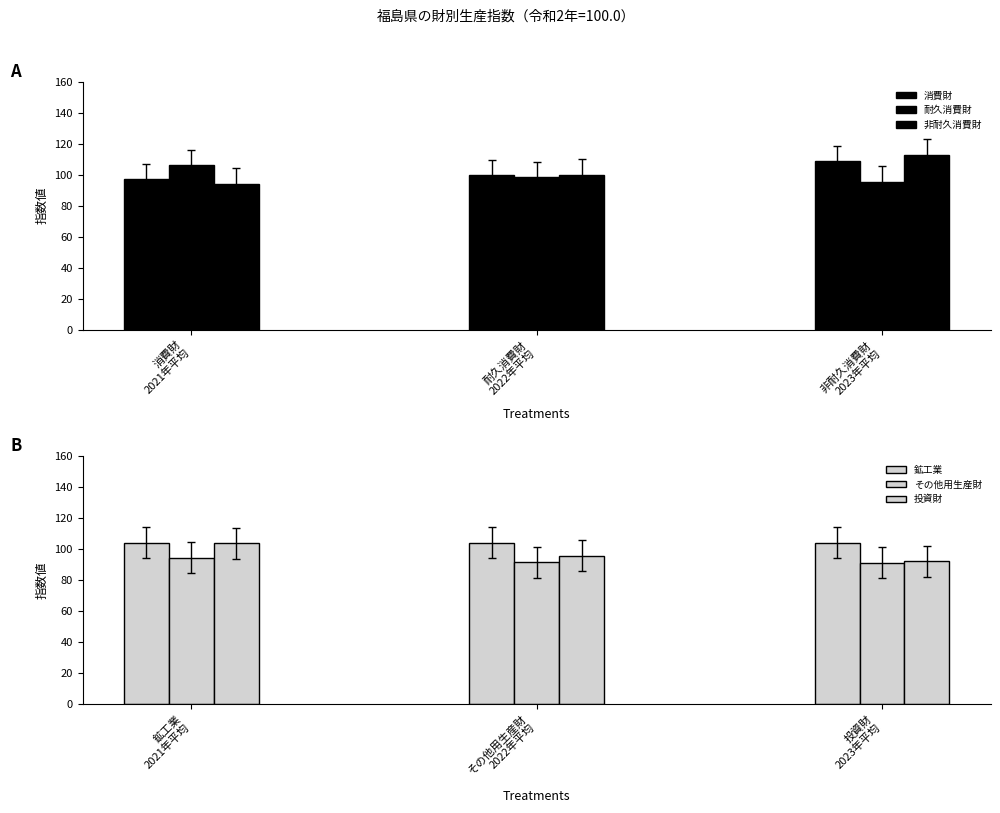

At which label is 非耐久消費財 closest to 103?

耐久消費財
2022年平均